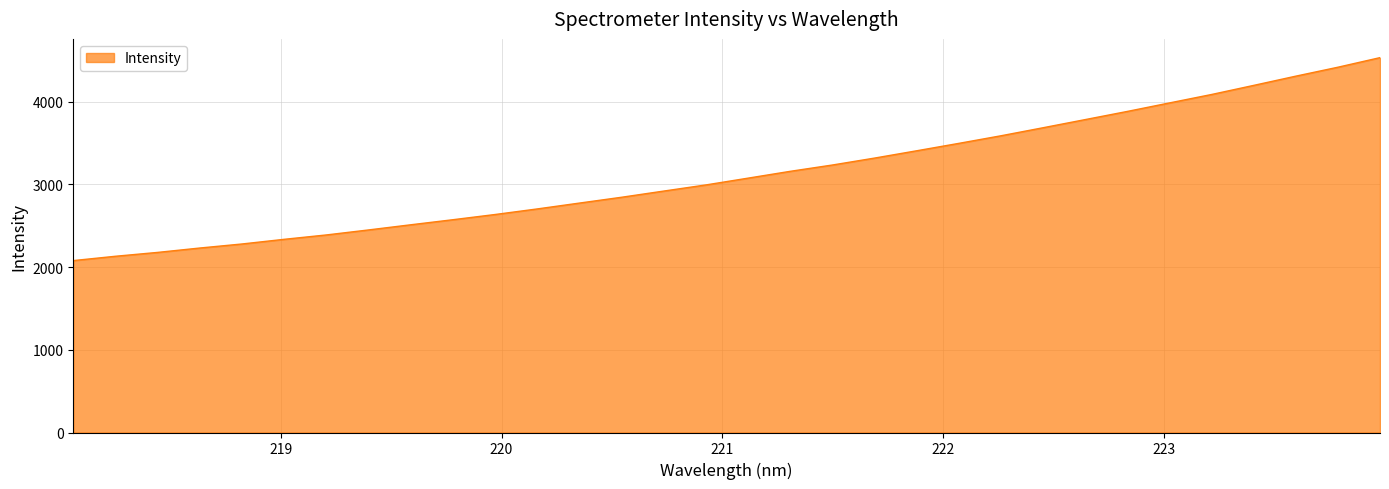

True or false: there are more than 0 points higher than both neighbors.

False